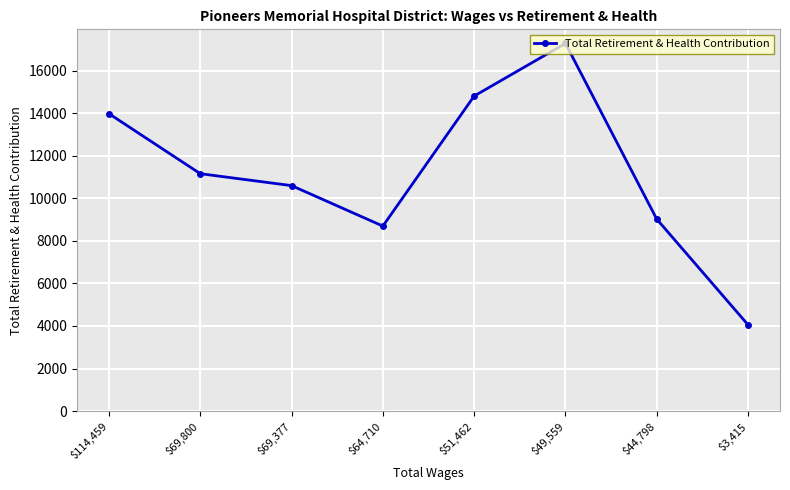

List the labels in order of value, smallest first.

$3,415, $64,710, $44,798, $69,377, $69,800, $114,459, $51,462, $49,559